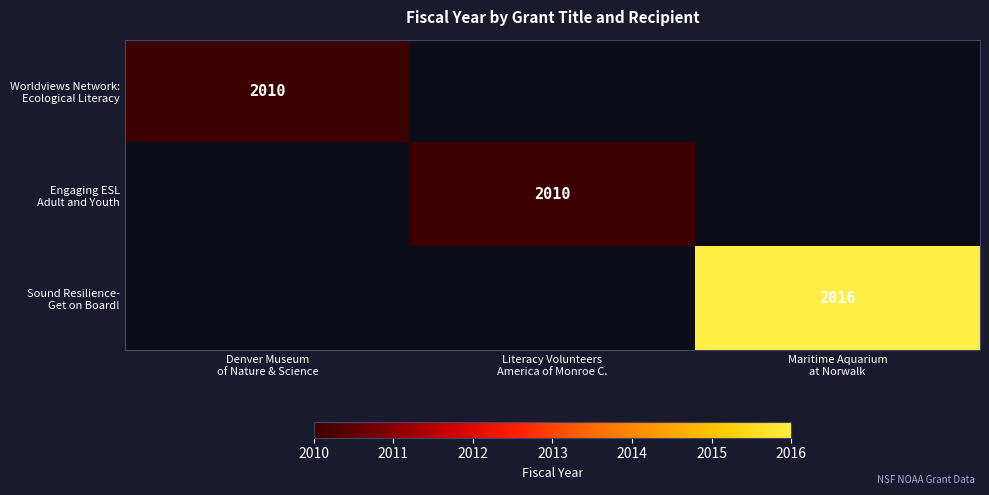

Which category has the lowest value in the Worldviews Network: Ecological Literacy series?

Literacy Volunteers America of Monroe C.